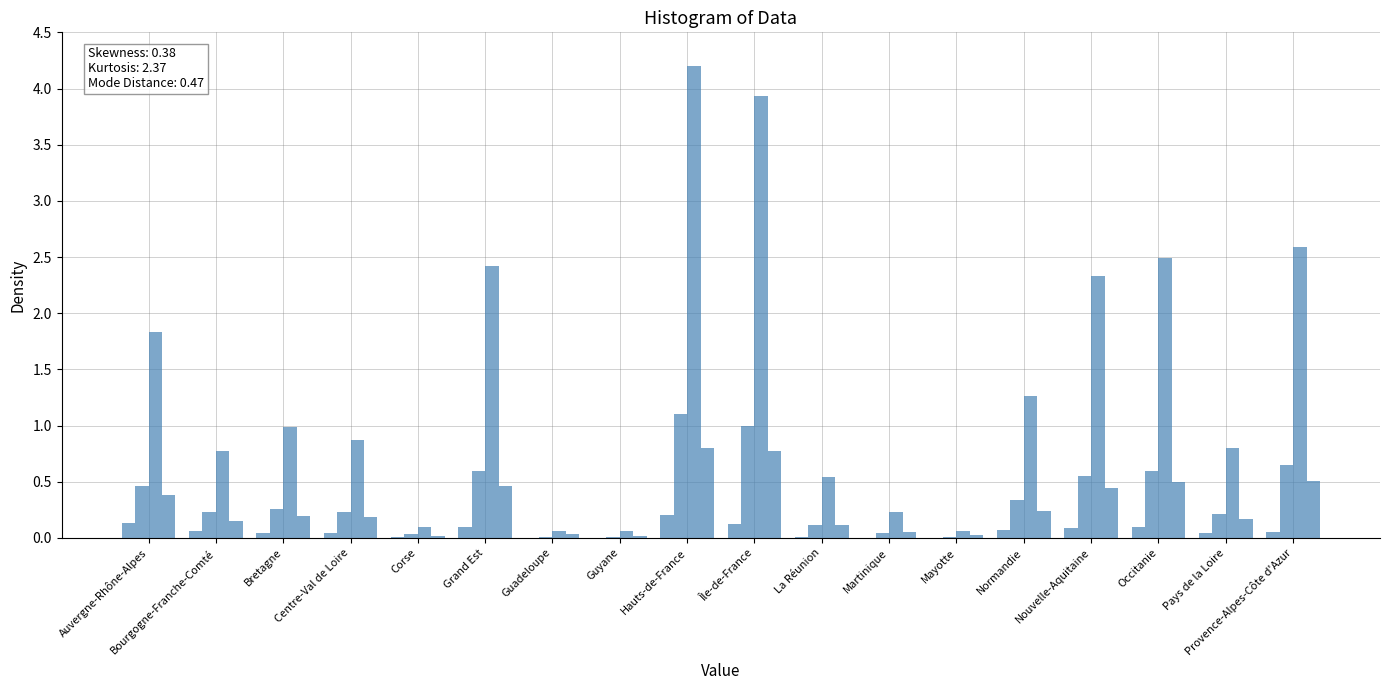

Reading left to right, extract all data points from this chart.

2017-Janv.: 0.1	0.1	0.0	0.0	0.0	0.1	0.0	0.0	0.2	0.1	0.0	0.0	0.0	0.1	0.1	0.1	0.0	0.1
2017-Avril: 0.5	0.2	0.3	0.2	0.0	0.6	0.0	0.0	1.1	1.0	0.1	0.0	0.0	0.3	0.6	0.6	0.2	0.7
2017-Juil.: 1.8	0.8	1.0	0.9	0.1	2.4	0.1	0.1	4.2	3.9	0.5	0.2	0.1	1.3	2.3	2.5	0.8	2.6
2017-Oct.: 0.4	0.1	0.2	0.2	0.0	0.5	0.0	0.0	0.8	0.8	0.1	0.1	0.0	0.2	0.4	0.5	0.2	0.5